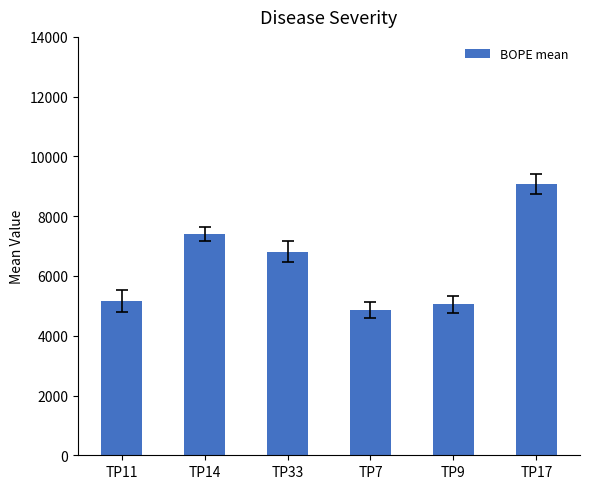

True or false: the data shows 8407.7 at TP11.

False